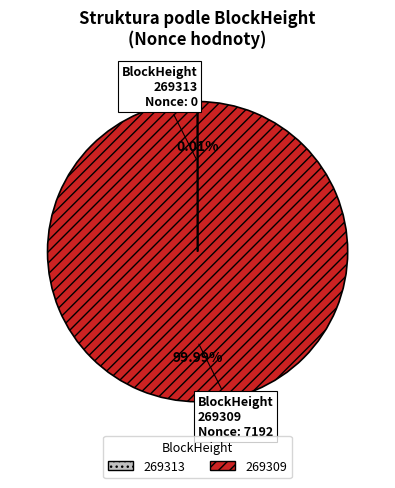

Which category accounts for the majority?

269309